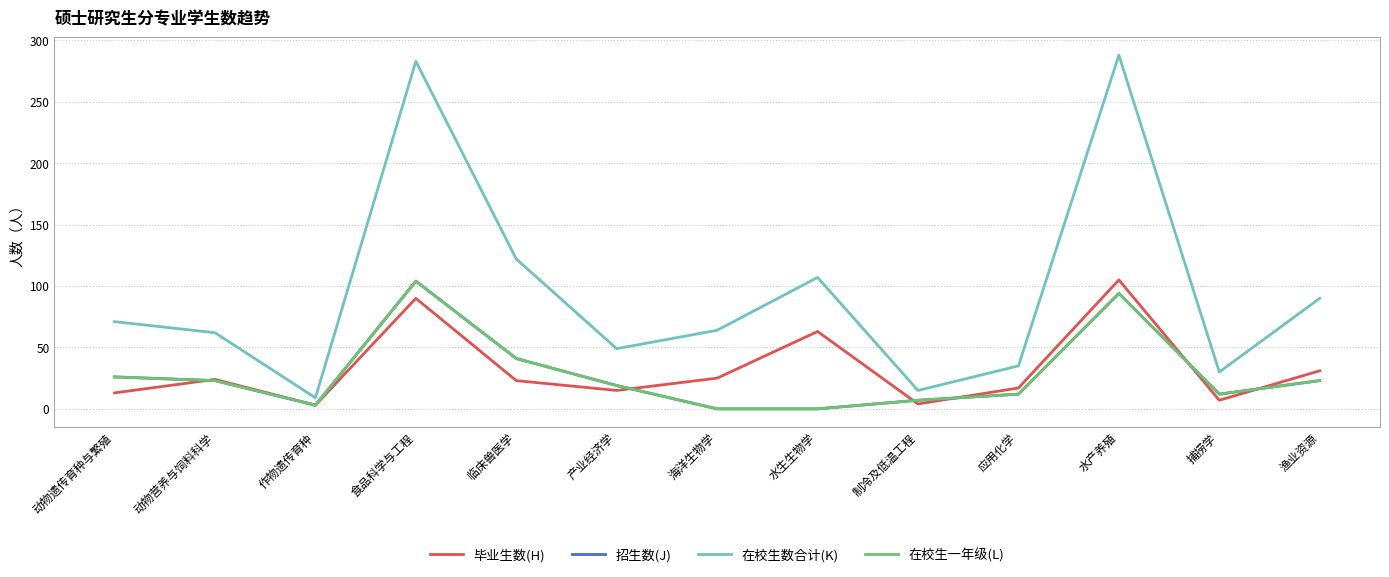

Is this an area chart (filled region under the line)?

No